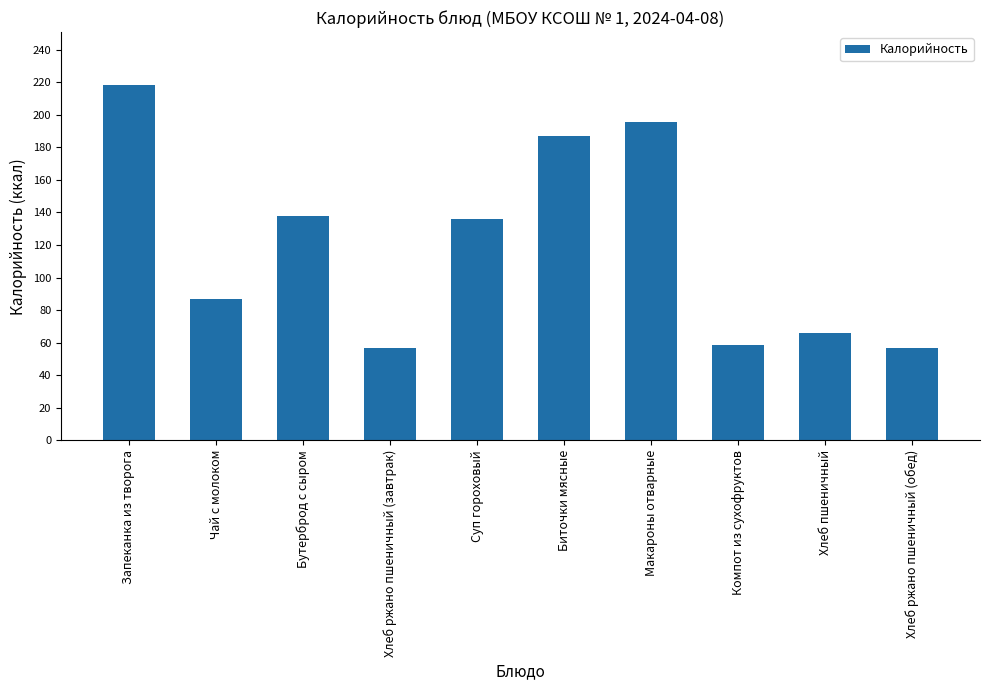

What is the maximum value shown in the chart?

218.1